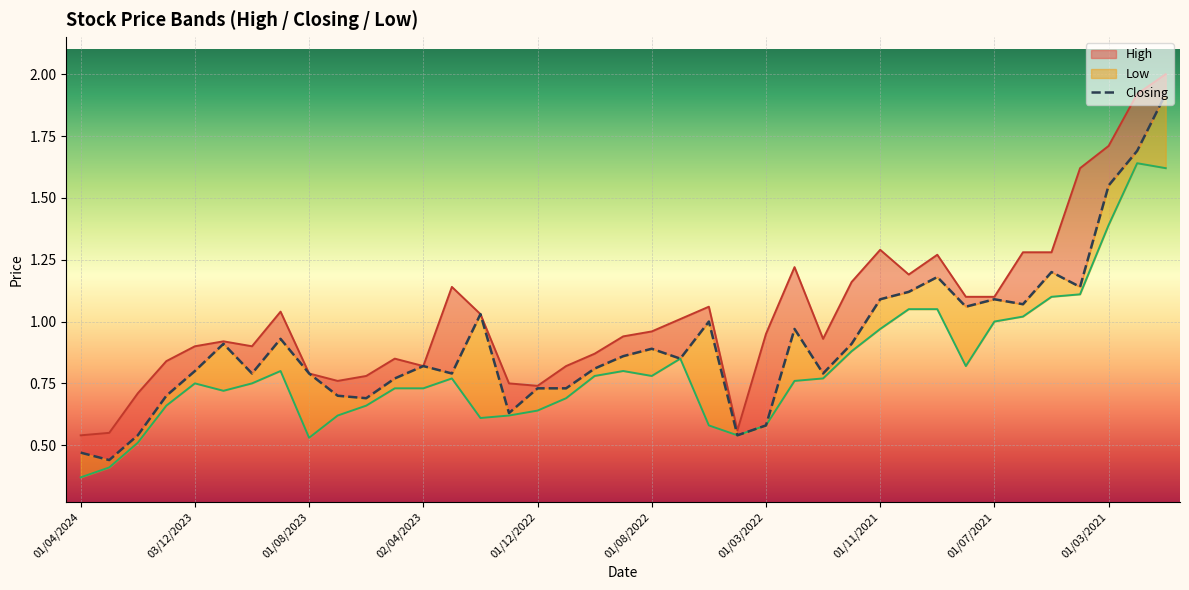

Reading left to right, what are all the values shown in this chart?

0.5	0.4	0.5	0.7	0.8	0.9	0.8	0.9	0.8	0.7	0.7	0.8	0.8	0.8	1.0	0.6	0.7	0.7	0.8	0.9	0.9	0.8	1.0	0.5	0.6	1.0	0.8	0.9	1.1	1.1	1.2	1.1	1.1	1.1	1.2	1.1	1.6	1.7	1.9